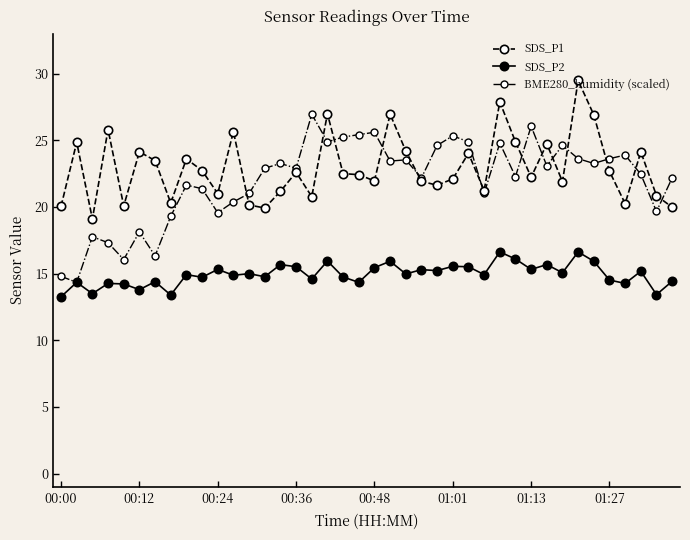

True or false: SDS_P1 and SDS_P2 cross at least once.

False